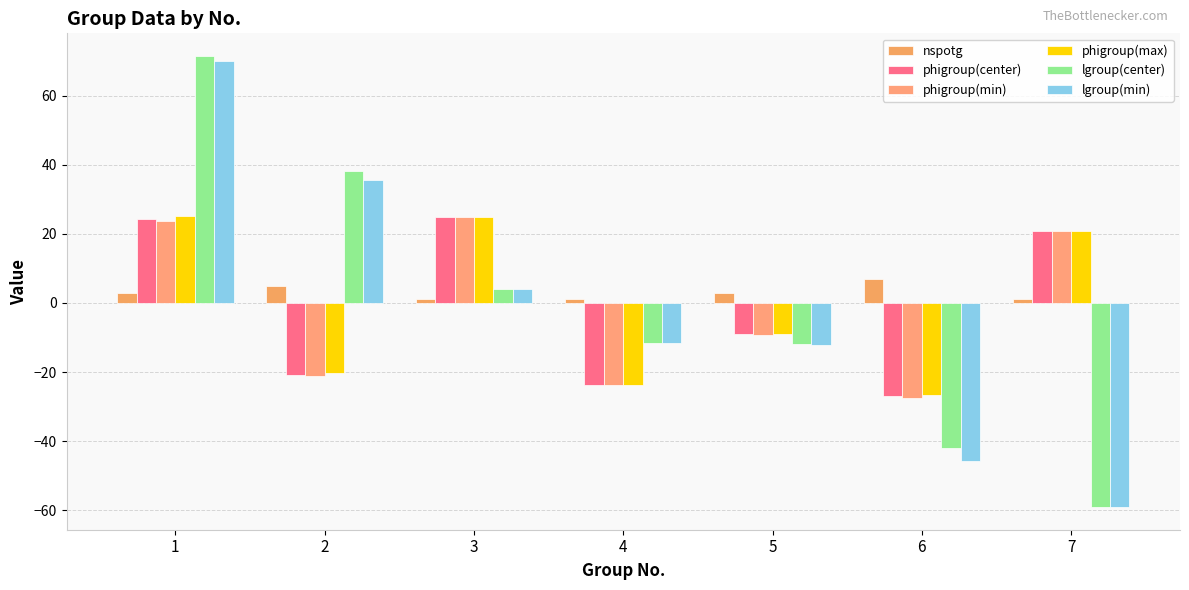

The value of phigroup(min) at 4 is -37.6. True or false?

False